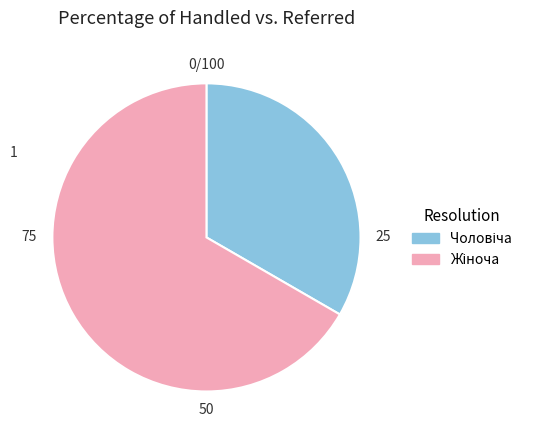

Combined, what portion of the pie is Чоловіча and Жіноча?

100.0%